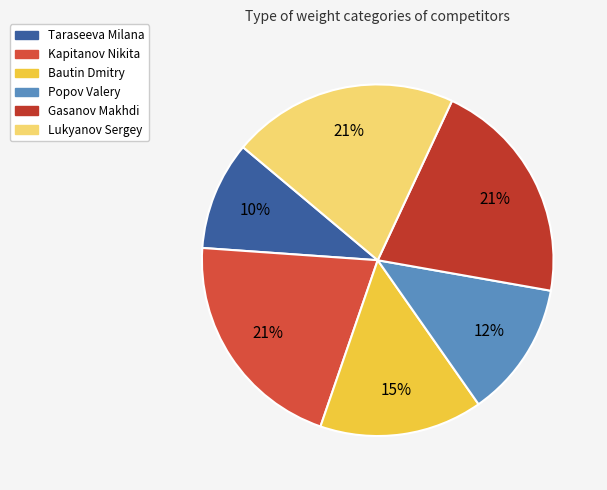

To the nearest percent, what is the difference between the Taraseeva Milana and Lukyanov Sergey slice percentages?

11%